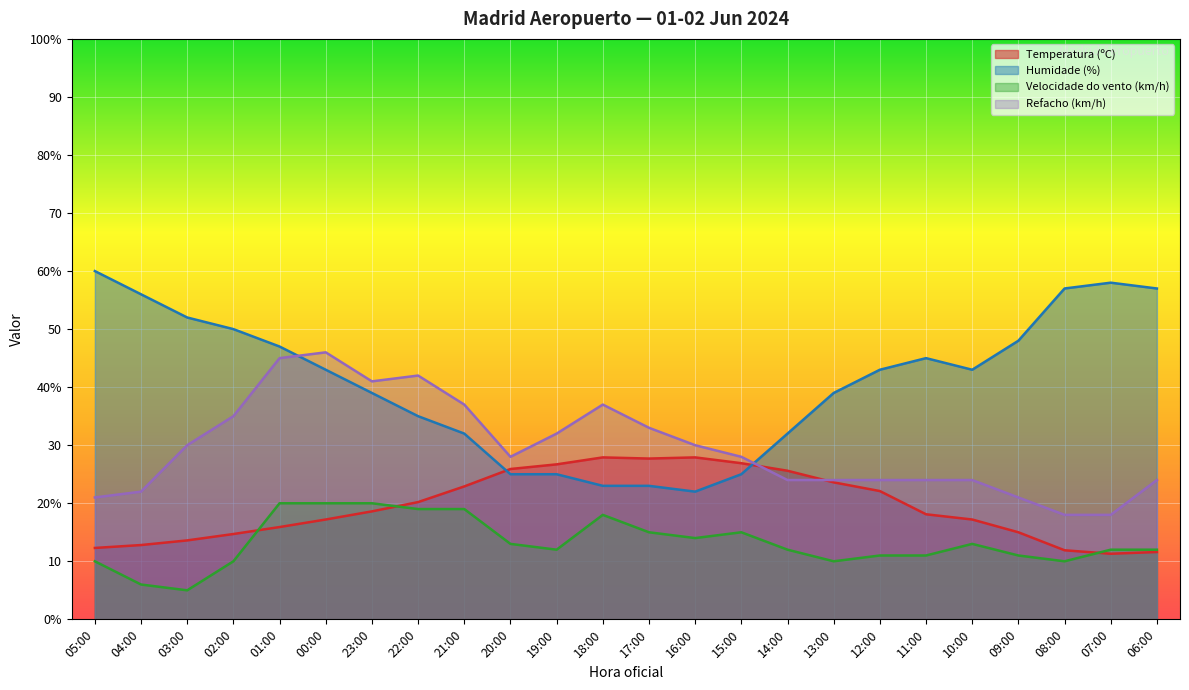

How many lines are shown in the chart?

4